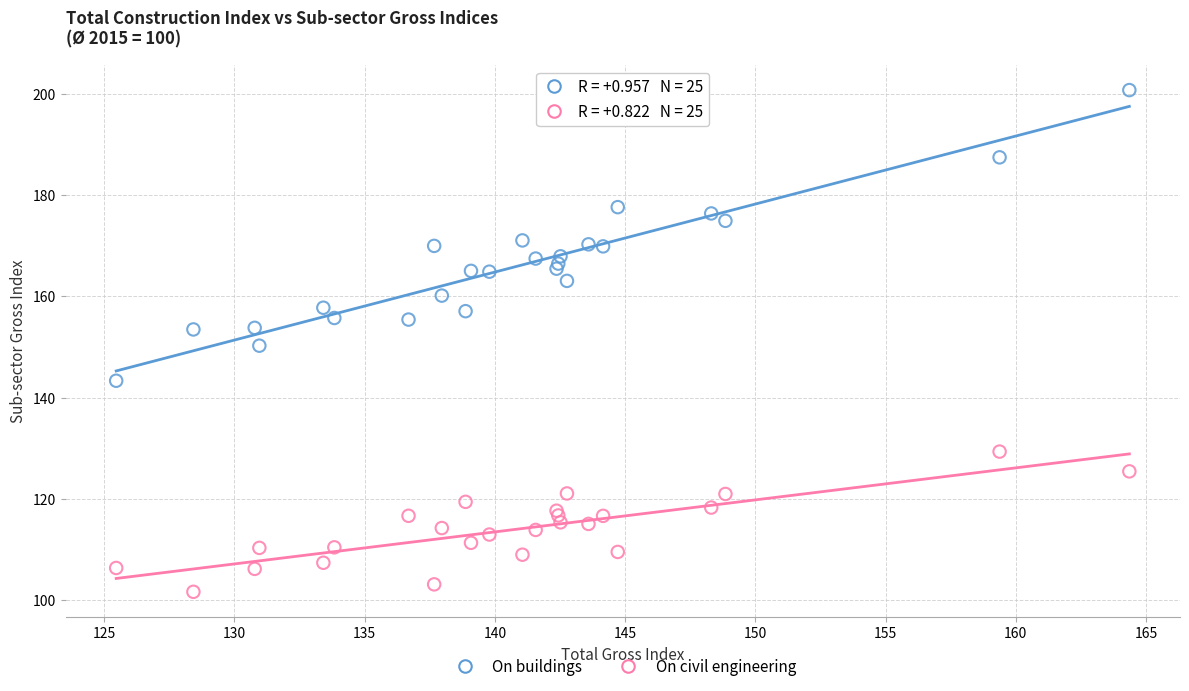

Which series contains the lowest Y value?

On civil engineering